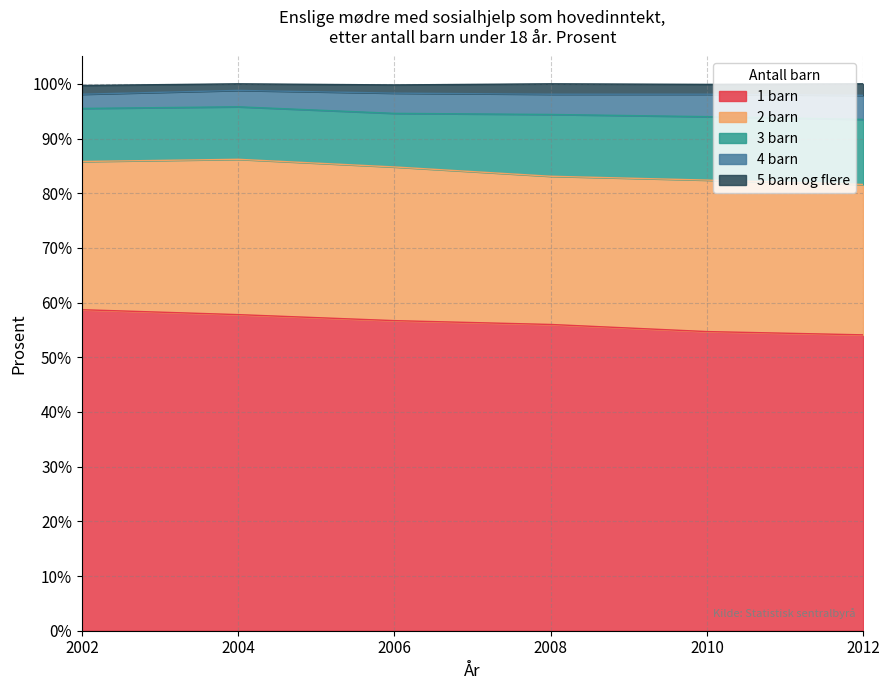

Count the number of data series in this chart.

5